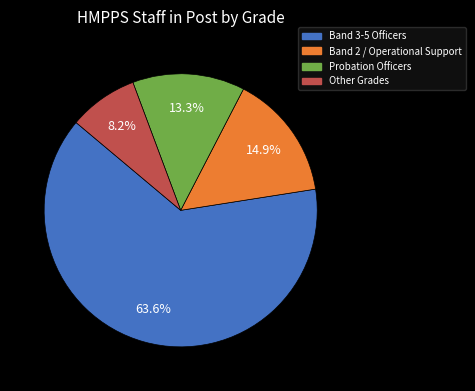

Does Band 3-5 Officers represent more than half of the total?

Yes